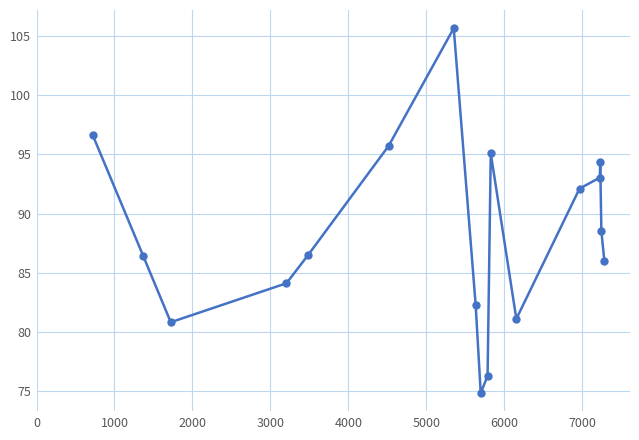

What is the maximum value shown in the chart?

105.6